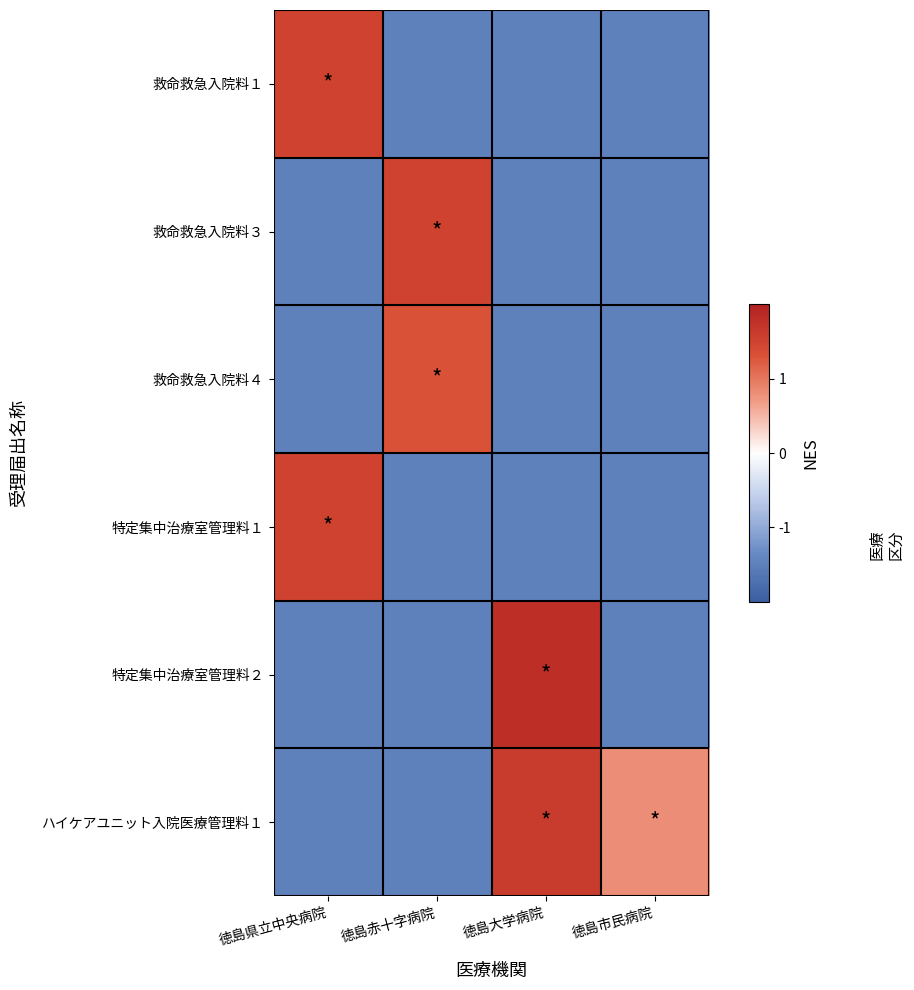

Reading right to left, list all the values displayed in this chart.

救命救急入院料１: 徳島市民病院=-1.5	徳島大学病院=-1.5	徳島赤十字病院=-1.5	徳島県立中央病院=1.5
救命救急入院料３: 徳島市民病院=-1.5	徳島大学病院=-1.5	徳島赤十字病院=1.5	徳島県立中央病院=-1.5
救命救急入院料４: 徳島市民病院=-1.5	徳島大学病院=-1.5	徳島赤十字病院=1.3	徳島県立中央病院=-1.5
特定集中治療室管理料１: 徳島市民病院=-1.5	徳島大学病院=-1.5	徳島赤十字病院=-1.5	徳島県立中央病院=1.5
特定集中治療室管理料２: 徳島市民病院=-1.5	徳島大学病院=1.8	徳島赤十字病院=-1.5	徳島県立中央病院=-1.5
ハイケアユニット入院医療管理料１: 徳島市民病院=0.8	徳島大学病院=1.6	徳島赤十字病院=-1.5	徳島県立中央病院=-1.5